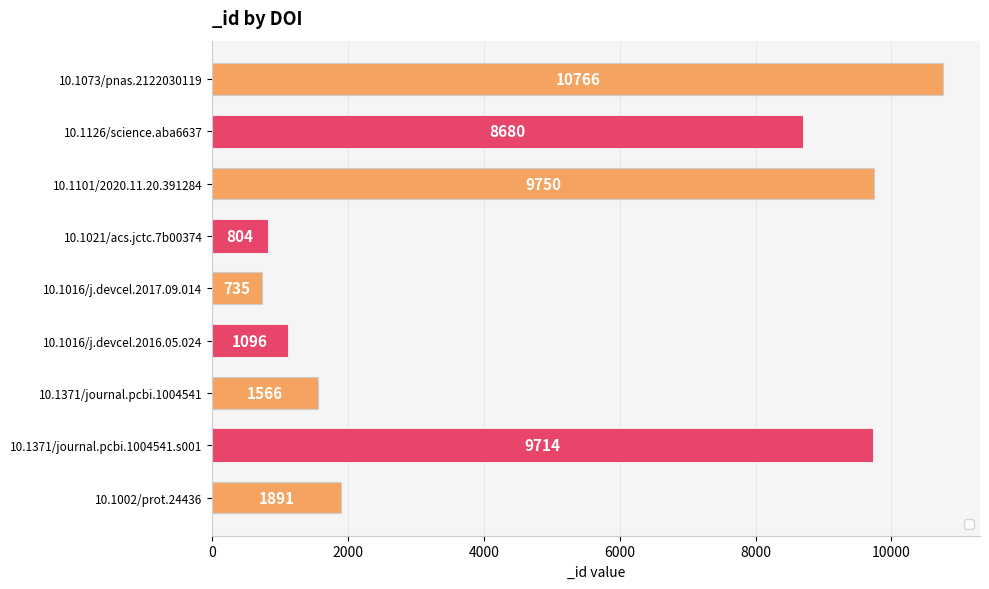

Reading bottom to top, what are all the values shown in this chart?

10.1002/prot.24436=1891	10.1371/journal.pcbi.1004541.s001=9714	10.1371/journal.pcbi.1004541=1566	10.1016/j.devcel.2016.05.024=1096	10.1016/j.devcel.2017.09.014=735	10.1021/acs.jctc.7b00374=804	10.1101/2020.11.20.391284=9750	10.1126/science.aba6637=8680	10.1073/pnas.2122030119=10766